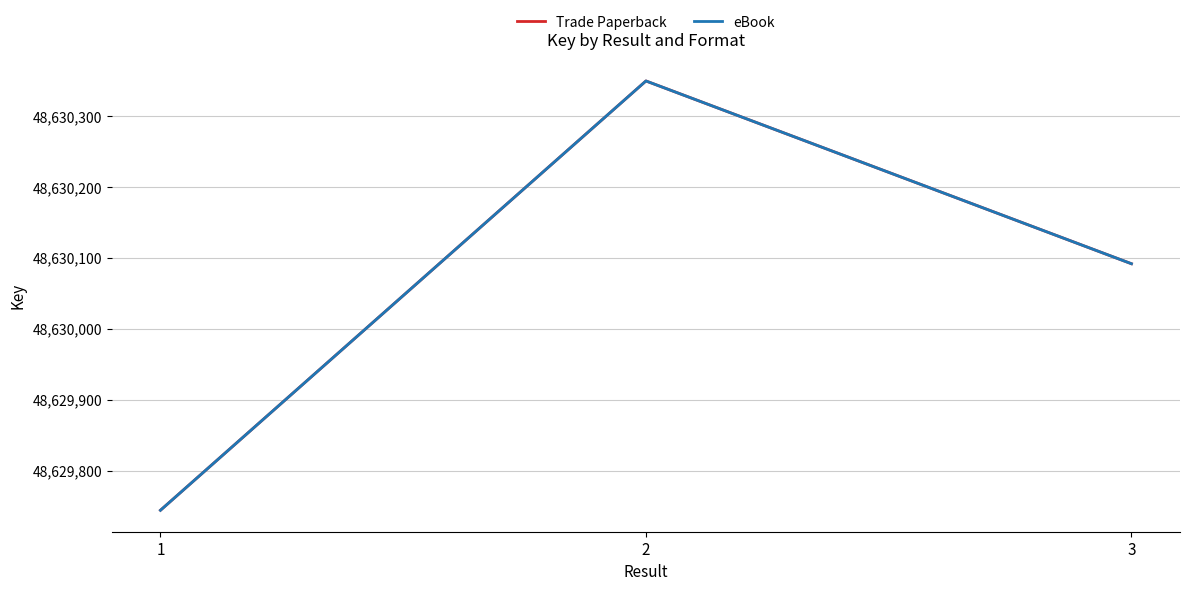

What is the difference between the maximum and minimum values in the Trade Paperback series?

606